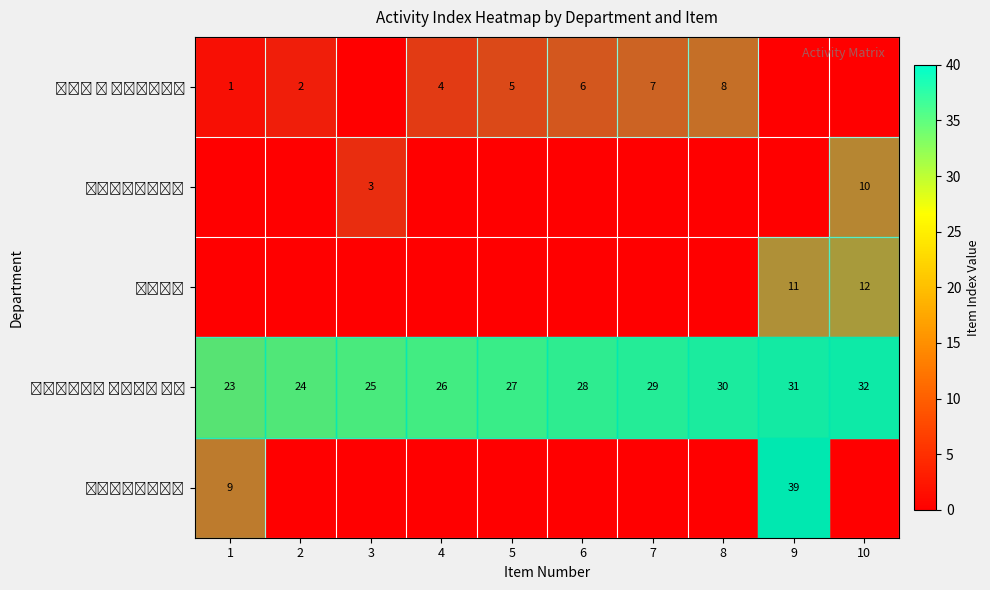

Reading left to right, extract all data points from this chart.

row_0: 1=1	2=2	3=0	4=4	5=5	6=6	7=7	8=8	9=0	10=0
row_1: 1=0	2=0	3=3	4=0	5=0	6=0	7=0	8=0	9=0	10=10
row_2: 1=0	2=0	3=0	4=0	5=0	6=0	7=0	8=0	9=11	10=12
row_3: 1=23	2=24	3=25	4=26	5=27	6=28	7=29	8=30	9=31	10=32
row_4: 1=9	2=0	3=0	4=0	5=0	6=0	7=0	8=0	9=39	10=0